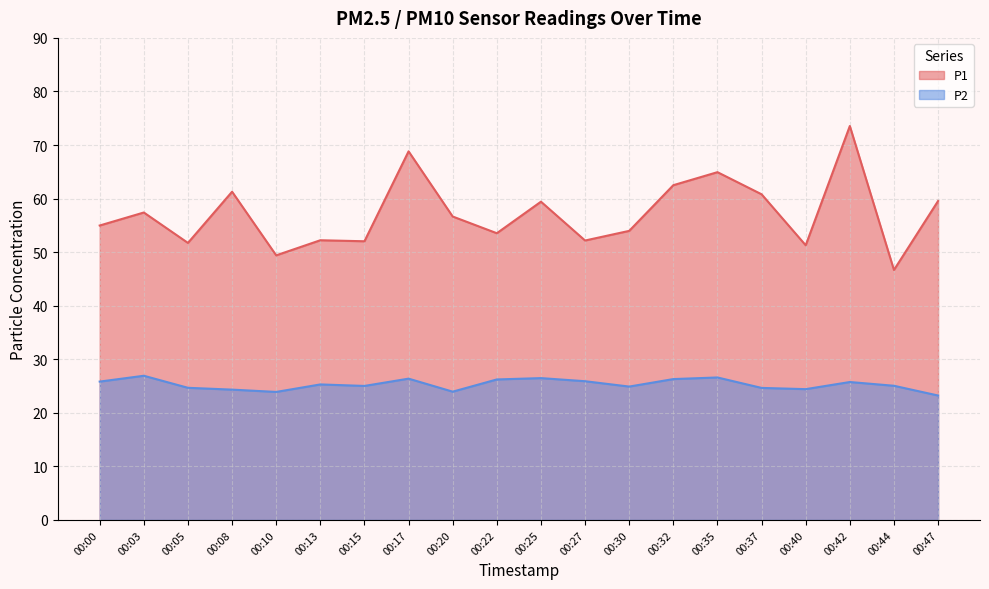

True or false: P2 and P1 intersect in this chart.

False